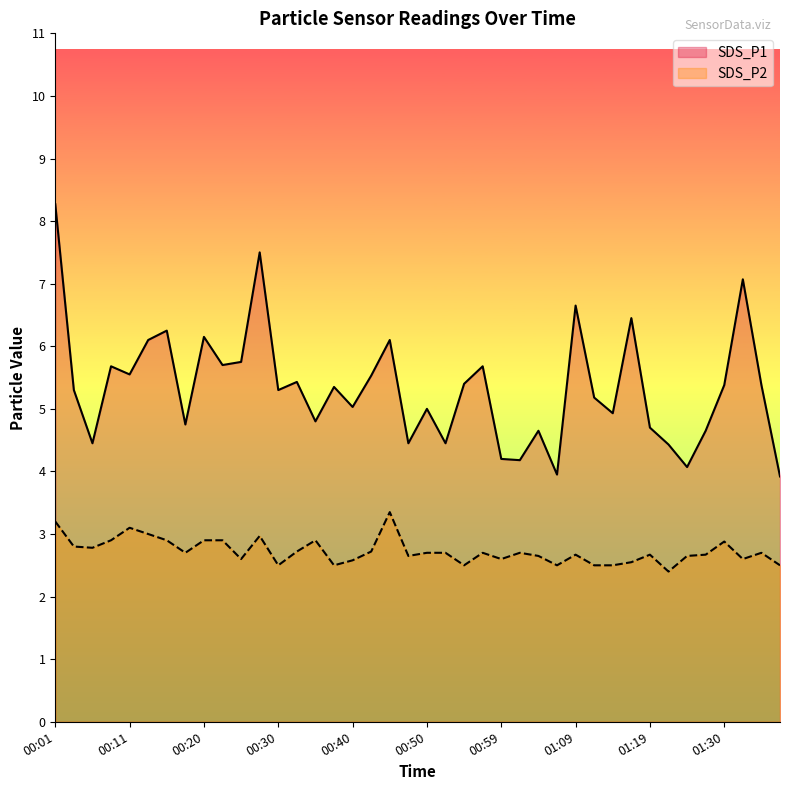

At which label does SDS_P2 reach its minimum?

01:22